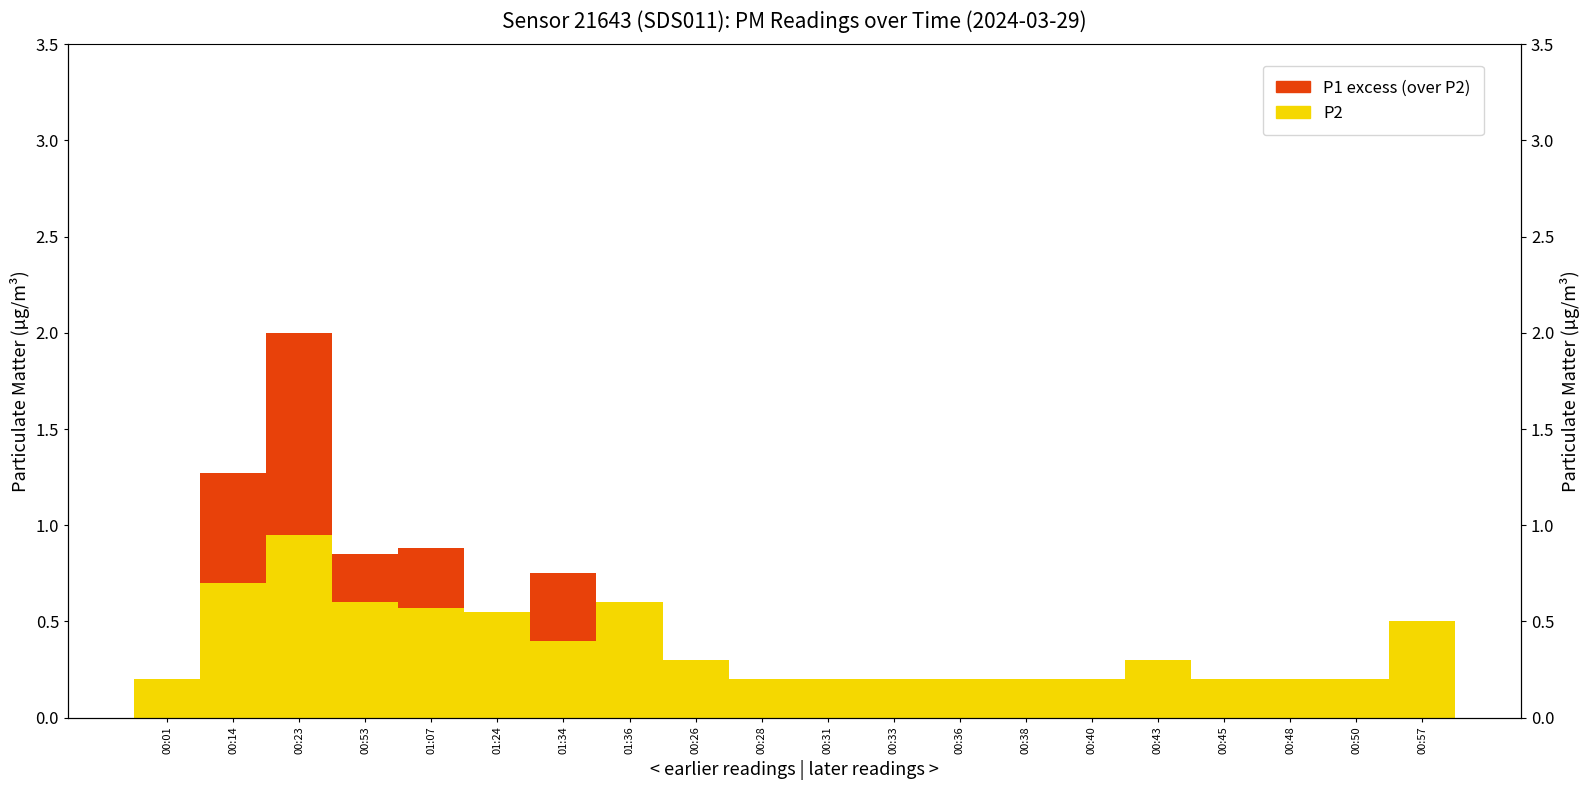

True or false: P1 excess has a value of -0.7 at 00:28.

False